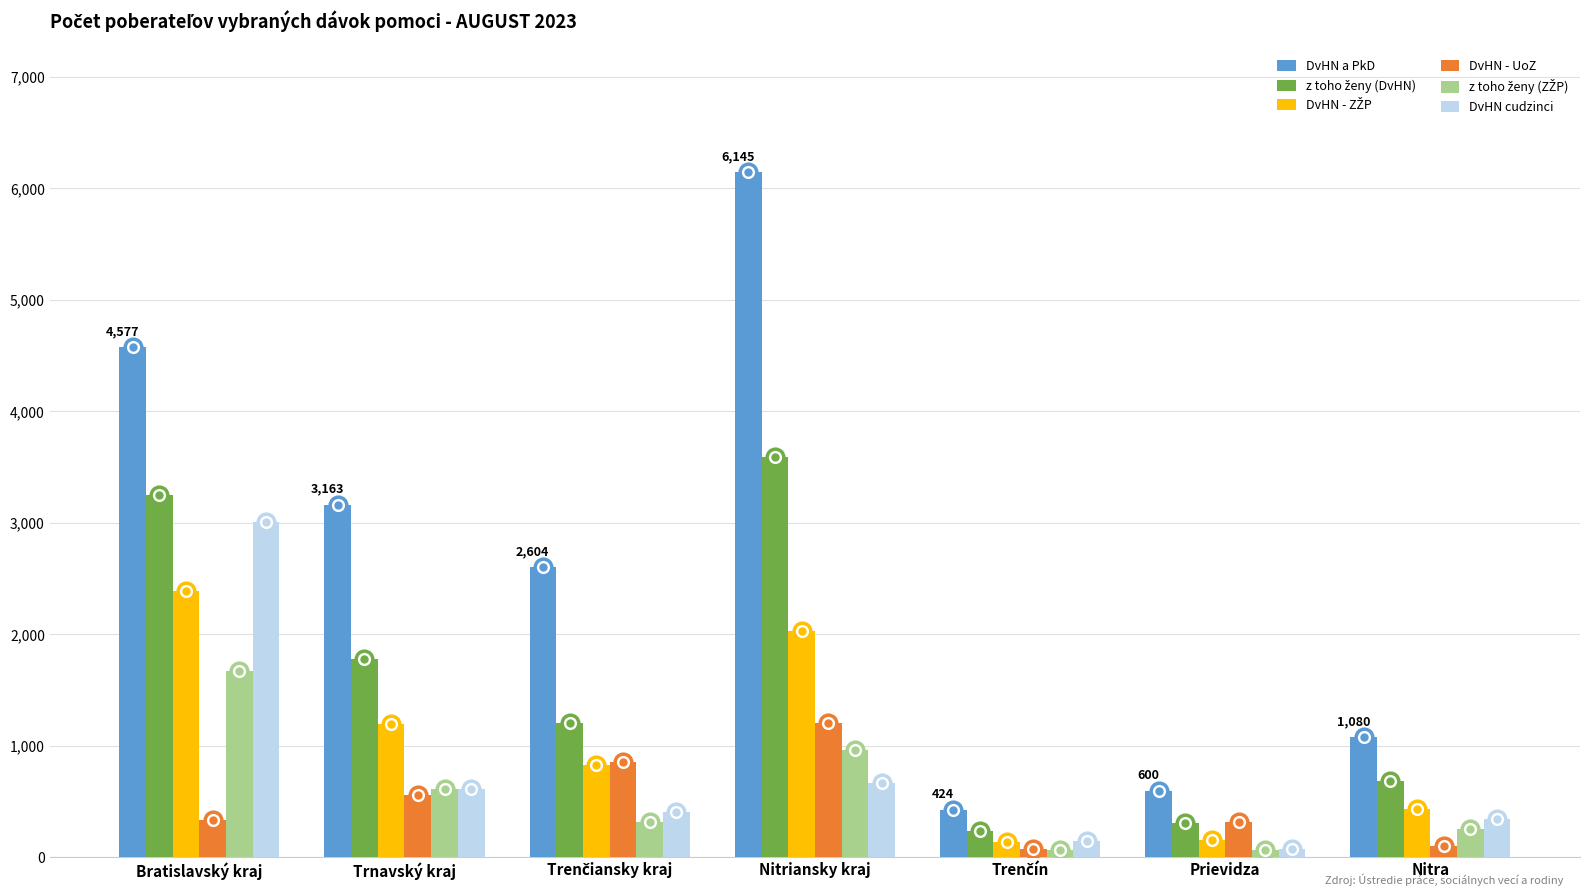

Are the bars horizontal?

No